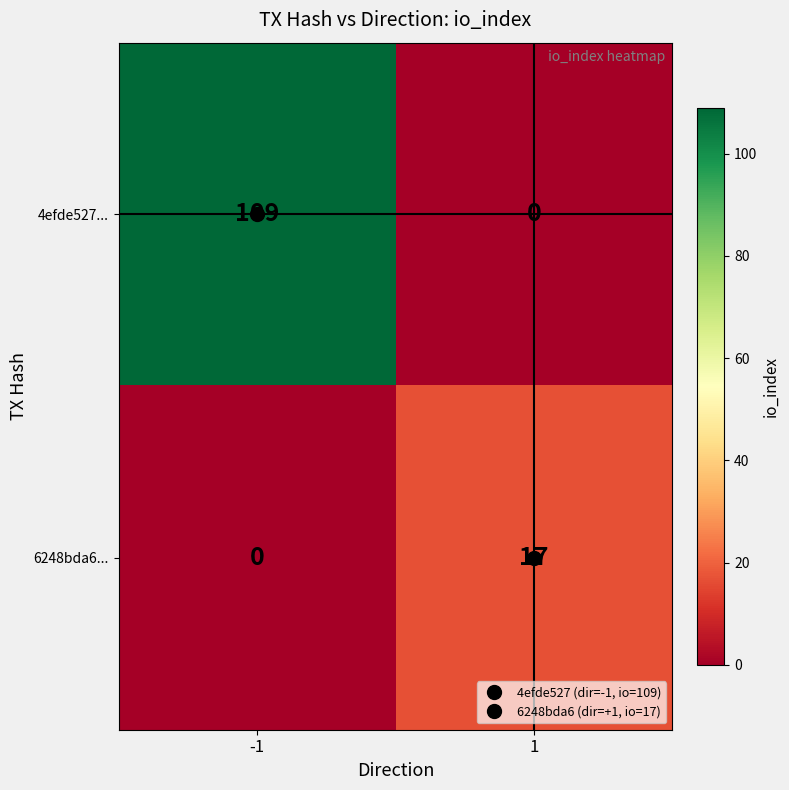

What is the difference between the 6248bda6... values at 1 and -1?

17